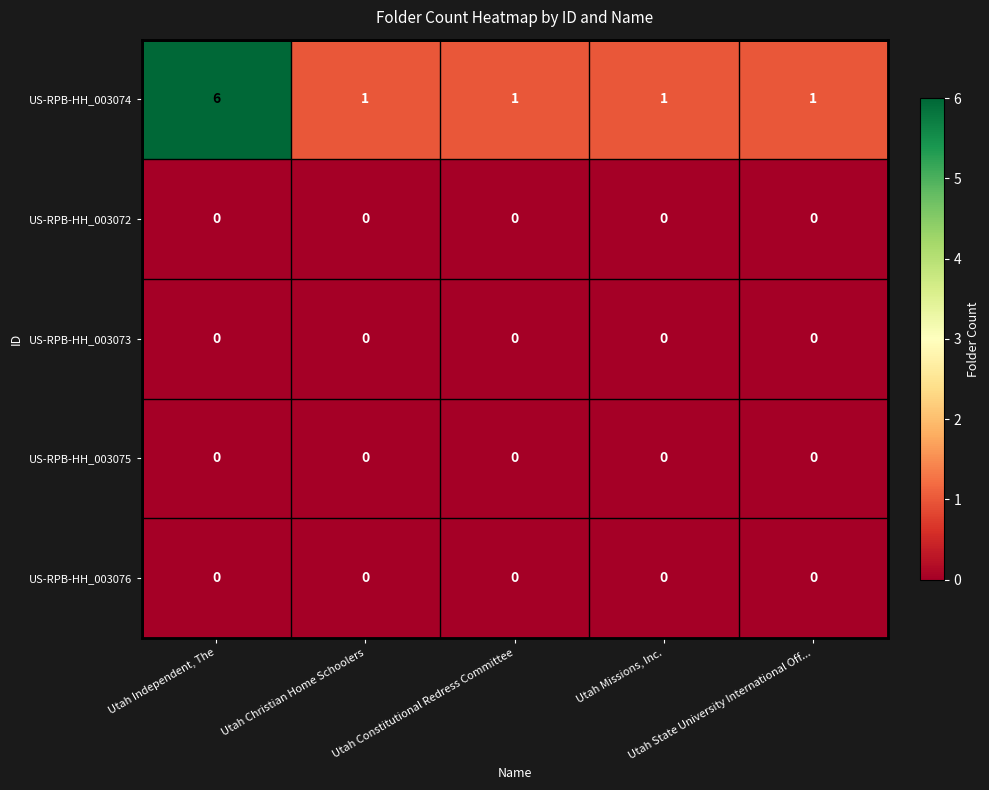

What is the maximum value shown in the chart?

6